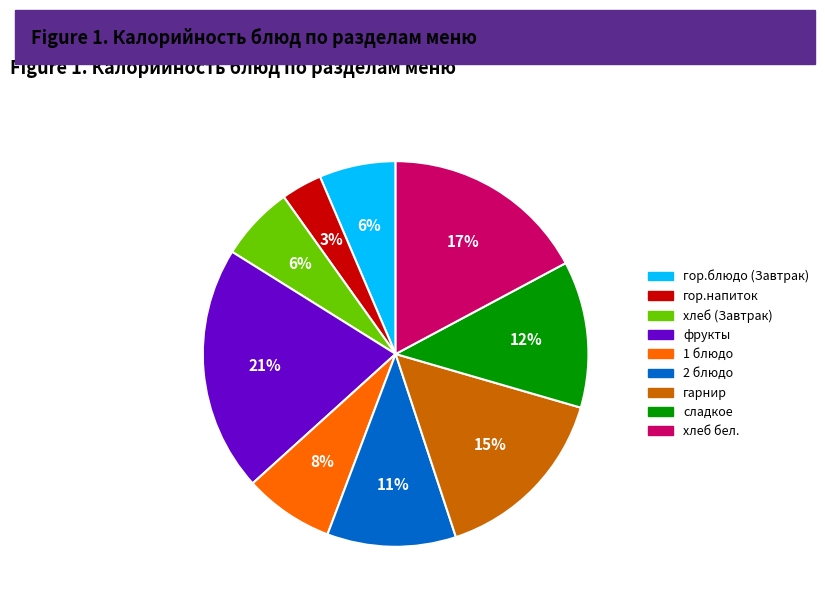

To the nearest percent, what percentage of the pie is хлеб бел.?

17%